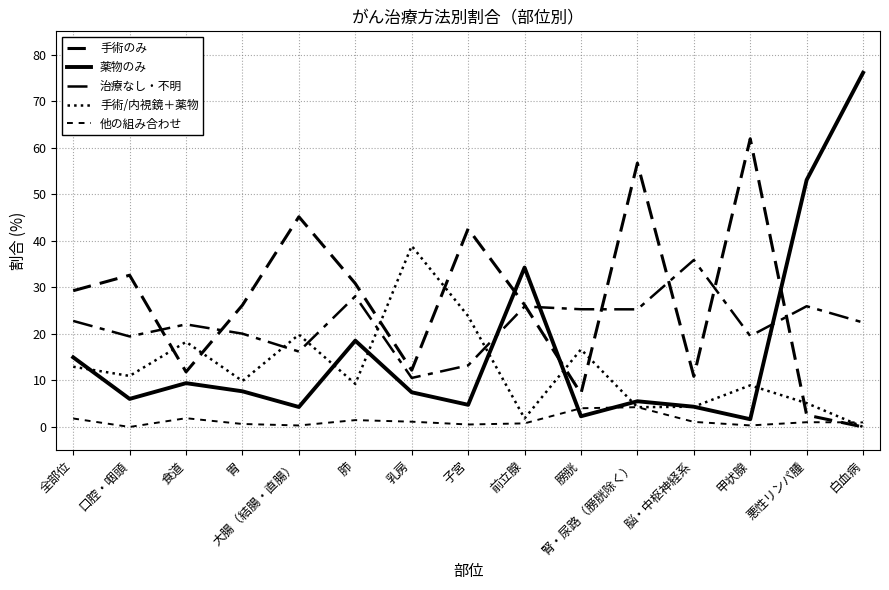

What is the difference between the maximum and second lowest values in the 他の組み合わせ series?

3.9